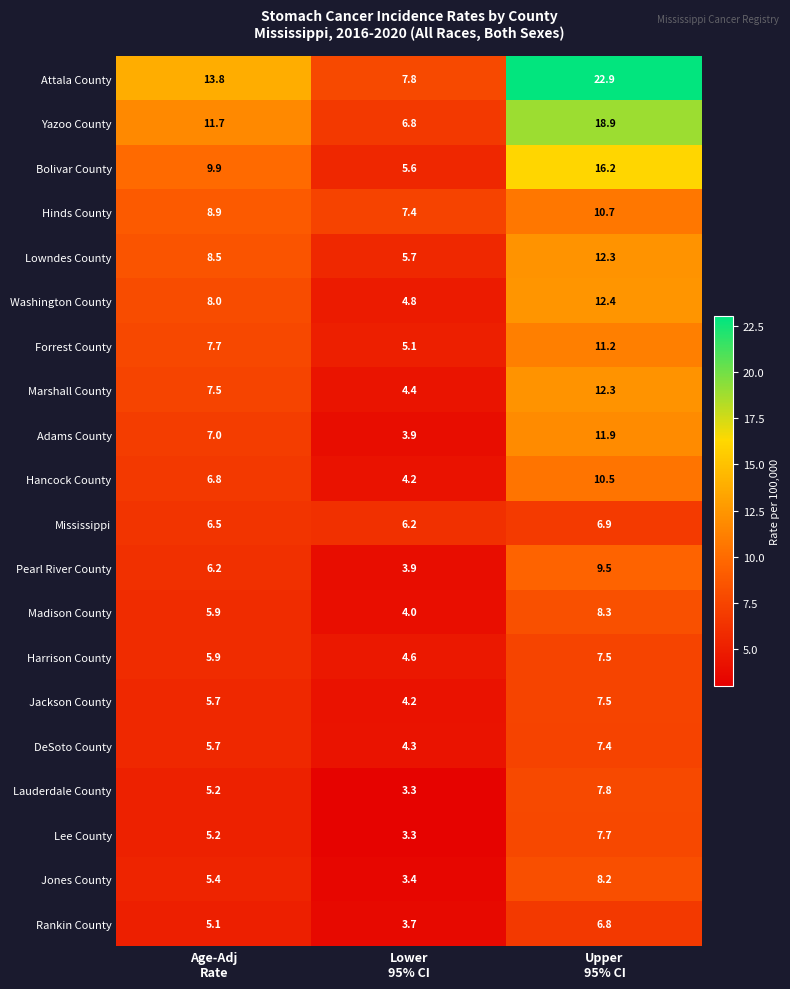

At which category is the sum across all series the highest?

Upper
95% CI